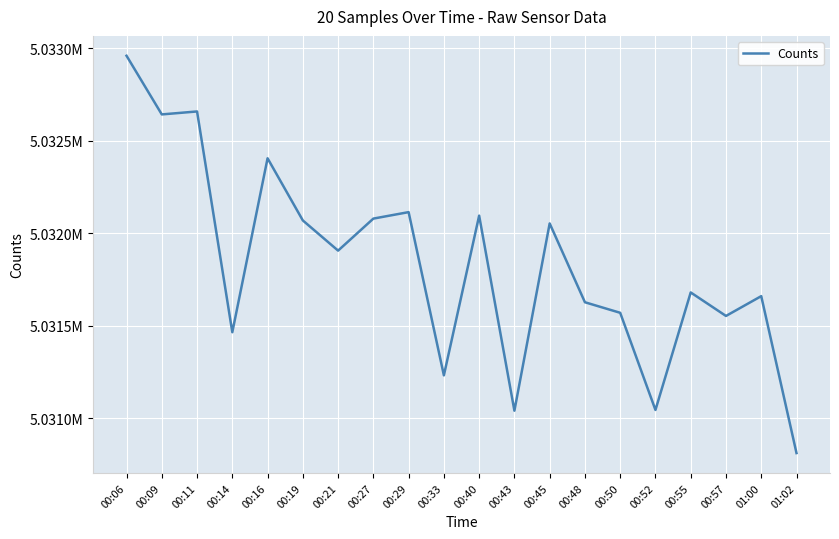

Does the chart display data point markers on the line(s)?

No